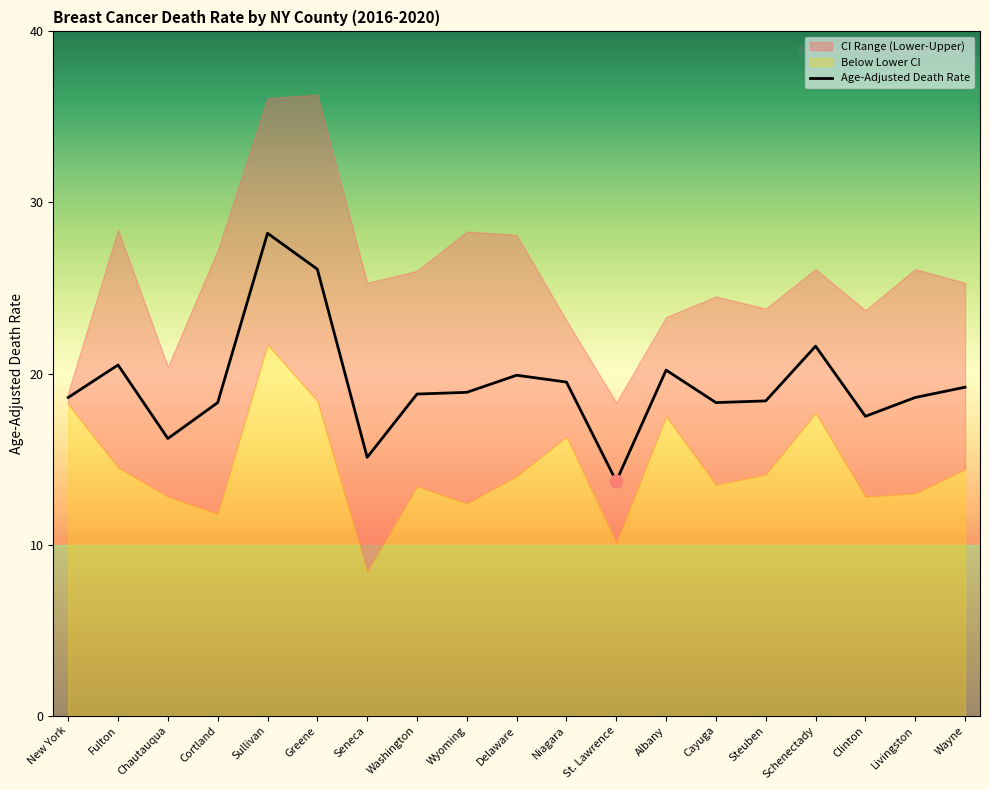

Between Chautauqua and Greene, which is larger?

Greene